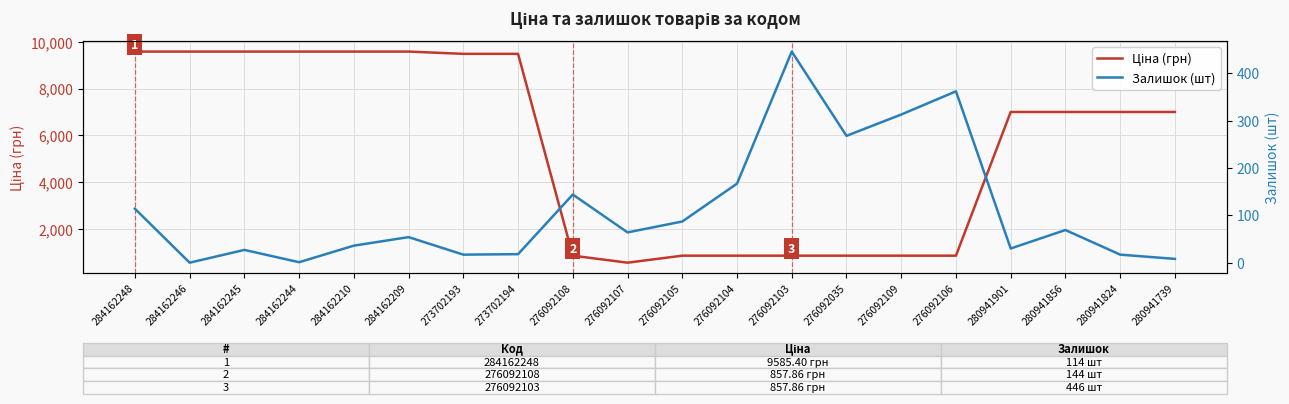

Which label corresponds to the smallest value in the chart?

284162246